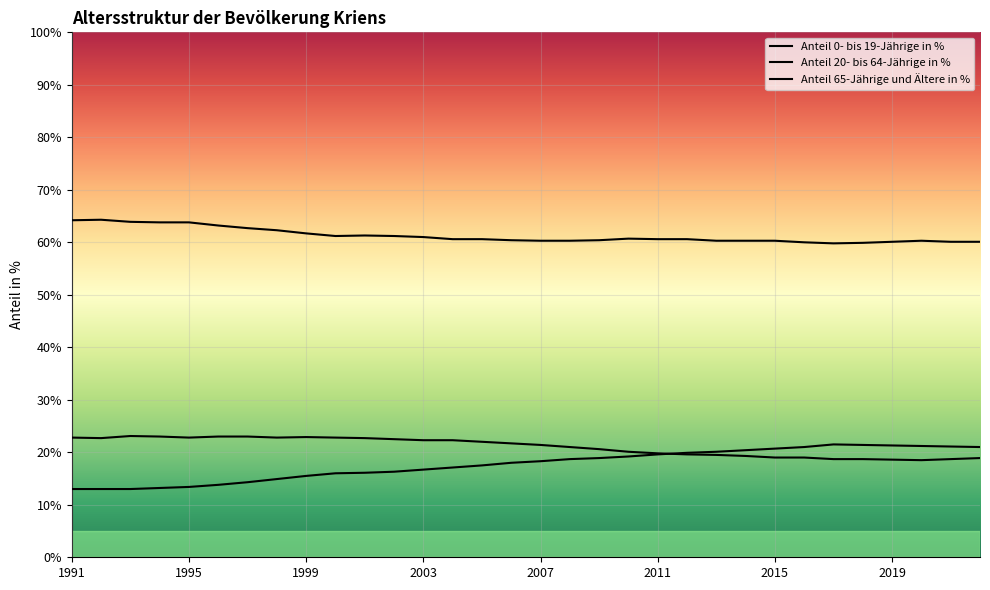

At which category is the sum across all series the highest?

1999